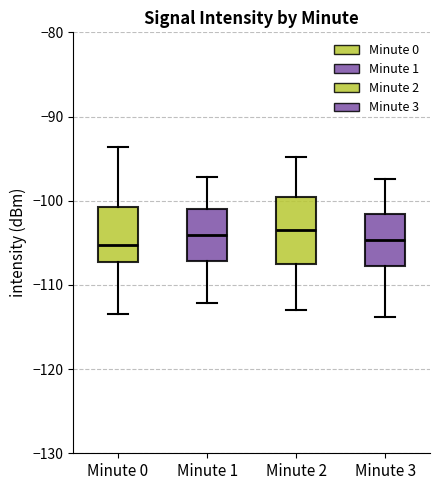

Reading left to right, transcribe this box plot: for each box, give where its median line is, the range the box spans, and where its two whiskers end, as read against the y-axis. The values are not printed on the chart, so give them approximately, as read against the axis.

Minute 0: median -105, box -107 to -101, whiskers -113 to -94
Minute 1: median -104, box -107 to -101, whiskers -112 to -97
Minute 2: median -104, box -108 to -100, whiskers -113 to -95
Minute 3: median -105, box -108 to -102, whiskers -114 to -97